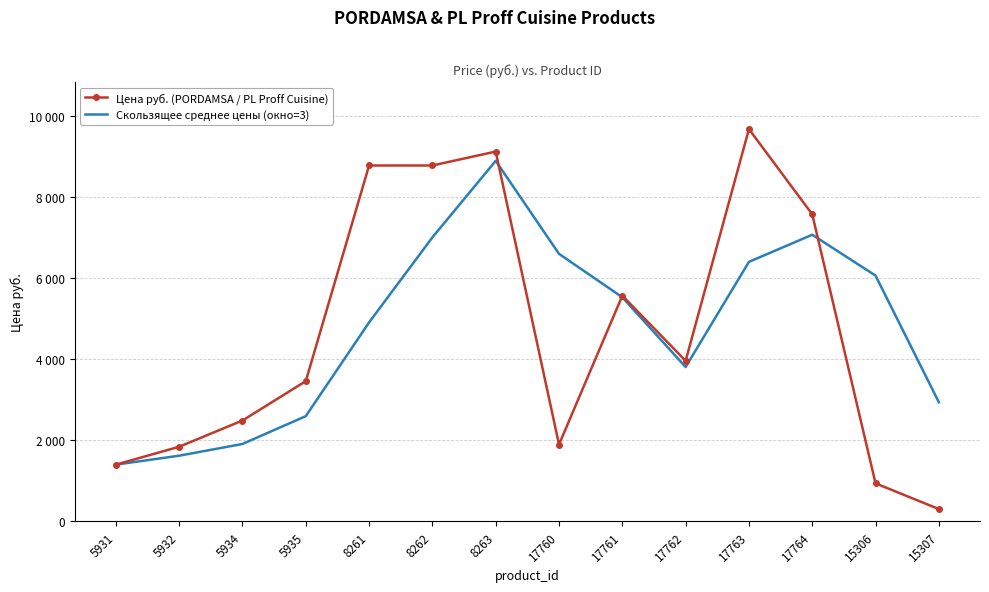

What is the label of the 2nd point from the left?

5932